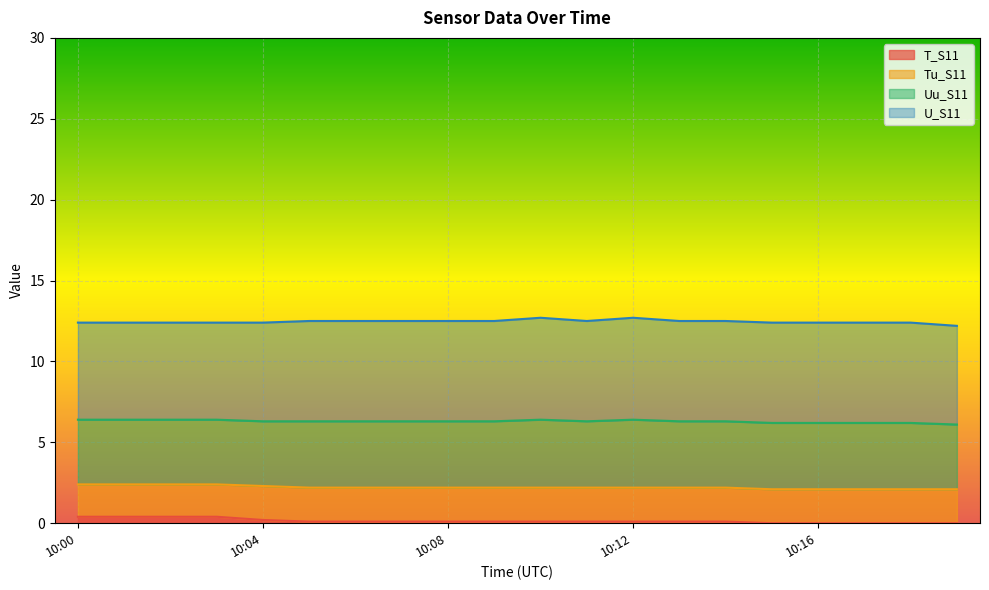

True or false: T_S11 and Tu_S11 intersect in this chart.

False